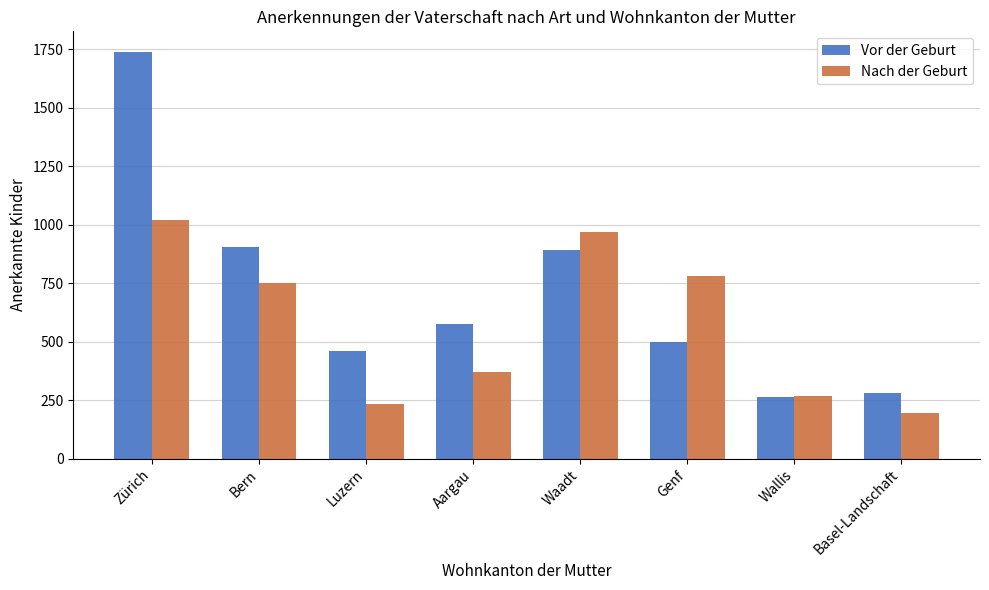

Between Waadt and Basel-Landschaft, which series saw the biggest shift?

Nach der Geburt